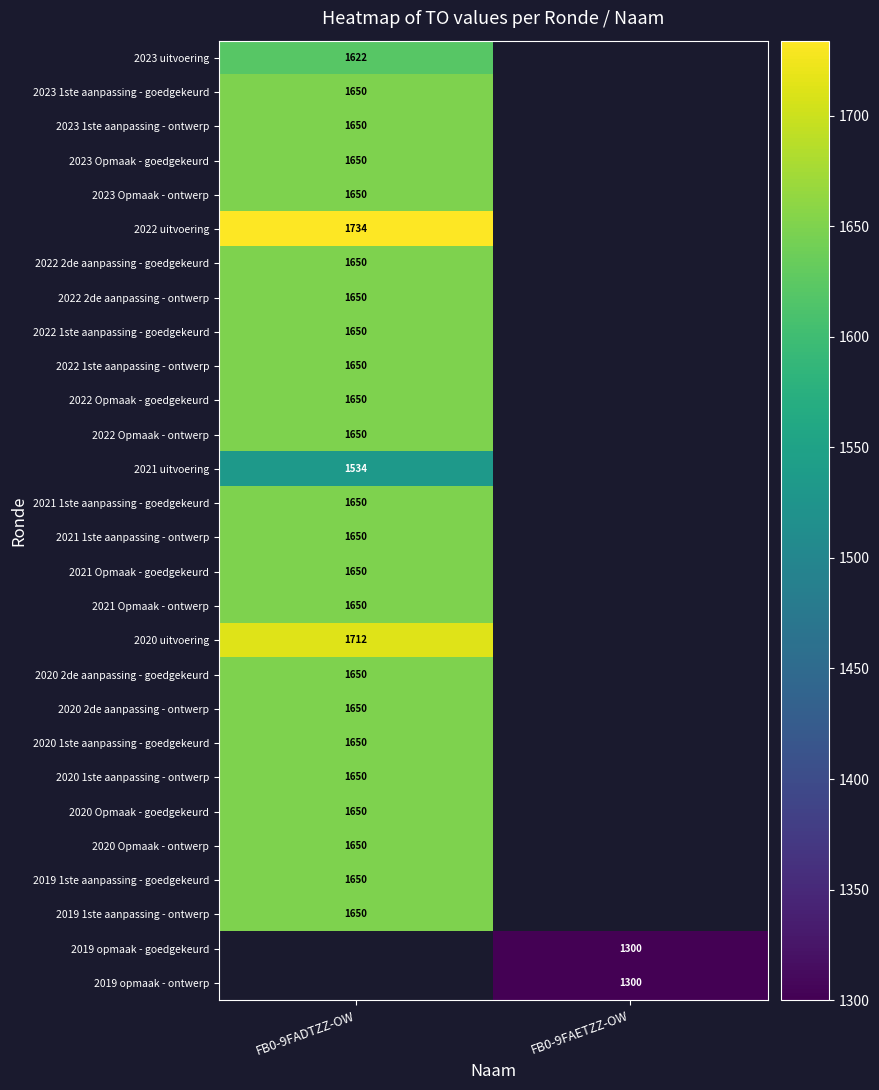

Is it true that 2023 Opmaak - goedgekeurd equals 1650 at FB0-9FADTZZ-OW?

True